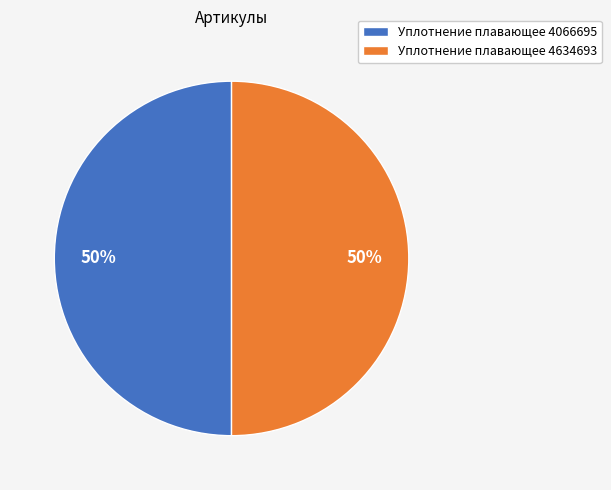

What percentage is the Уплотнение плавающее 4066695 slice, to the nearest percent?

50%